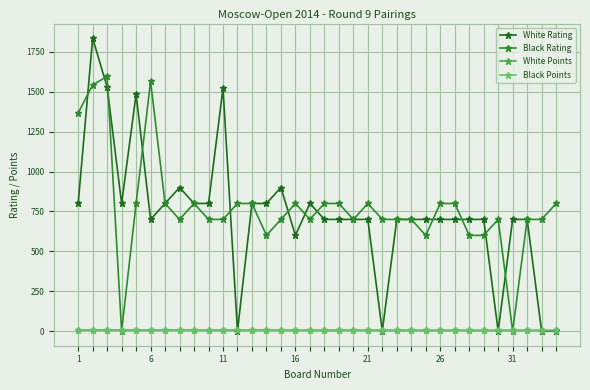

Which series has the largest range (max minus min)?

White Rating